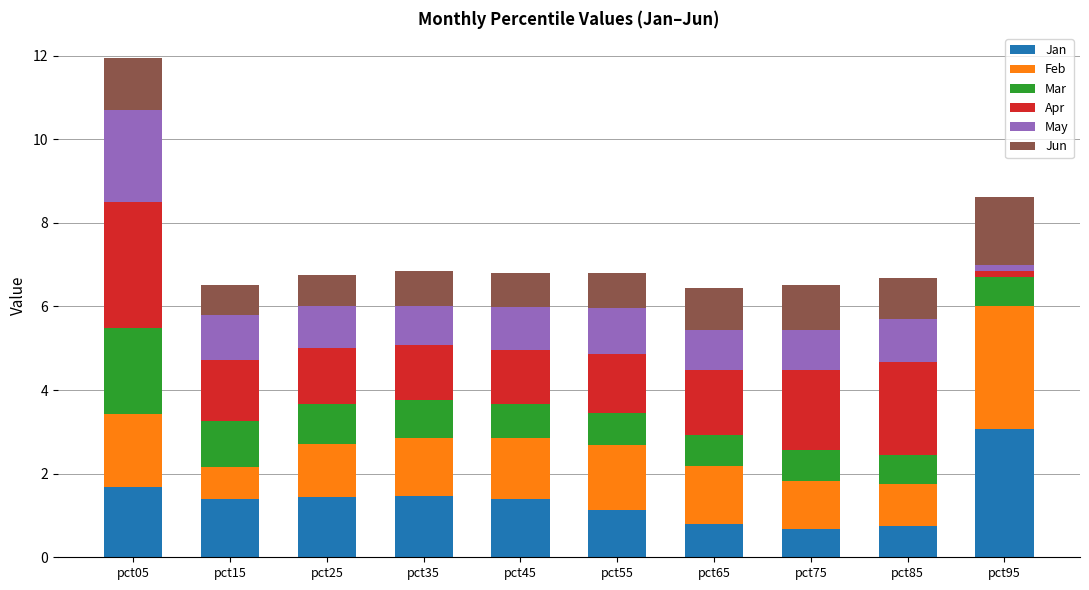

What is the total value across all series at pct65?

6.4